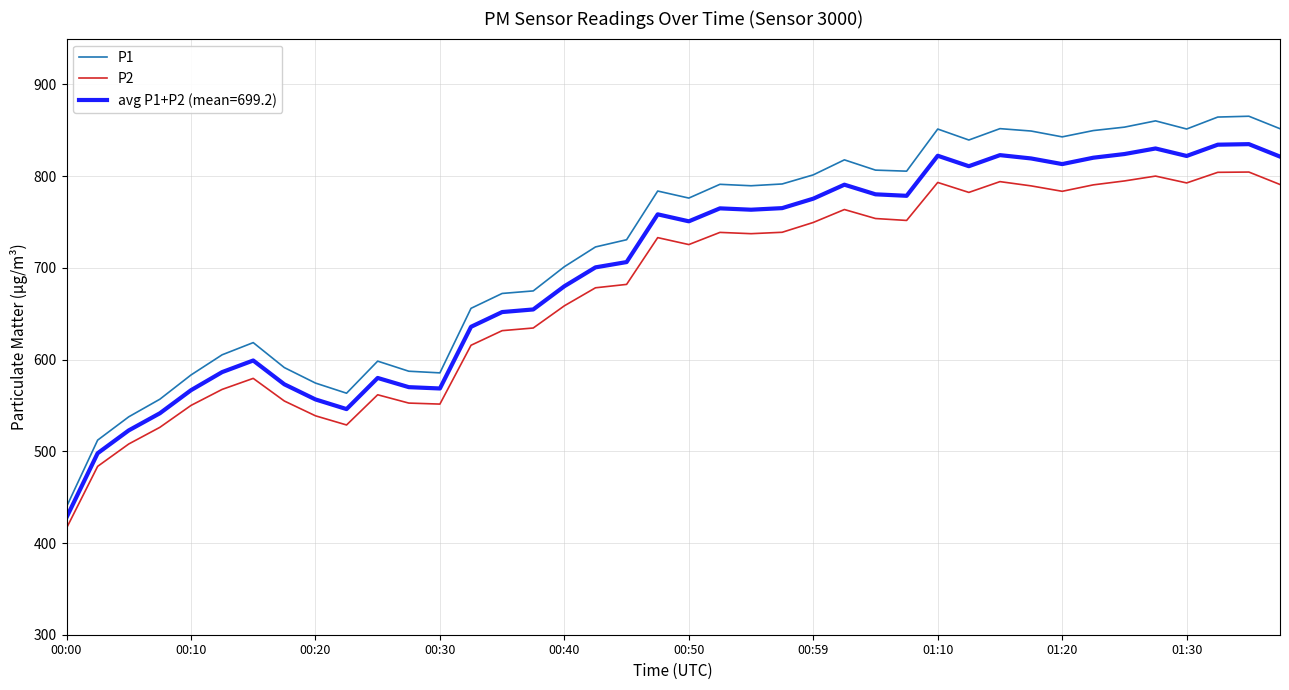

Rank the series by their average value, from lowest to highest.

P2, avg P1+P2 (mean=699.2), P1